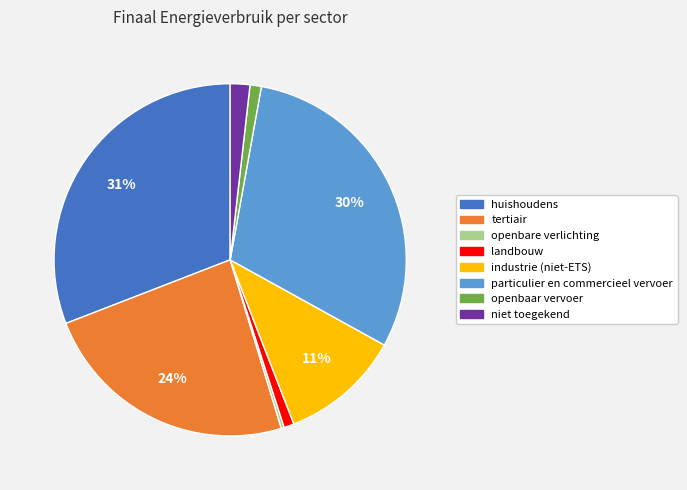

Is there any slice that represents more than half of the pie?

No